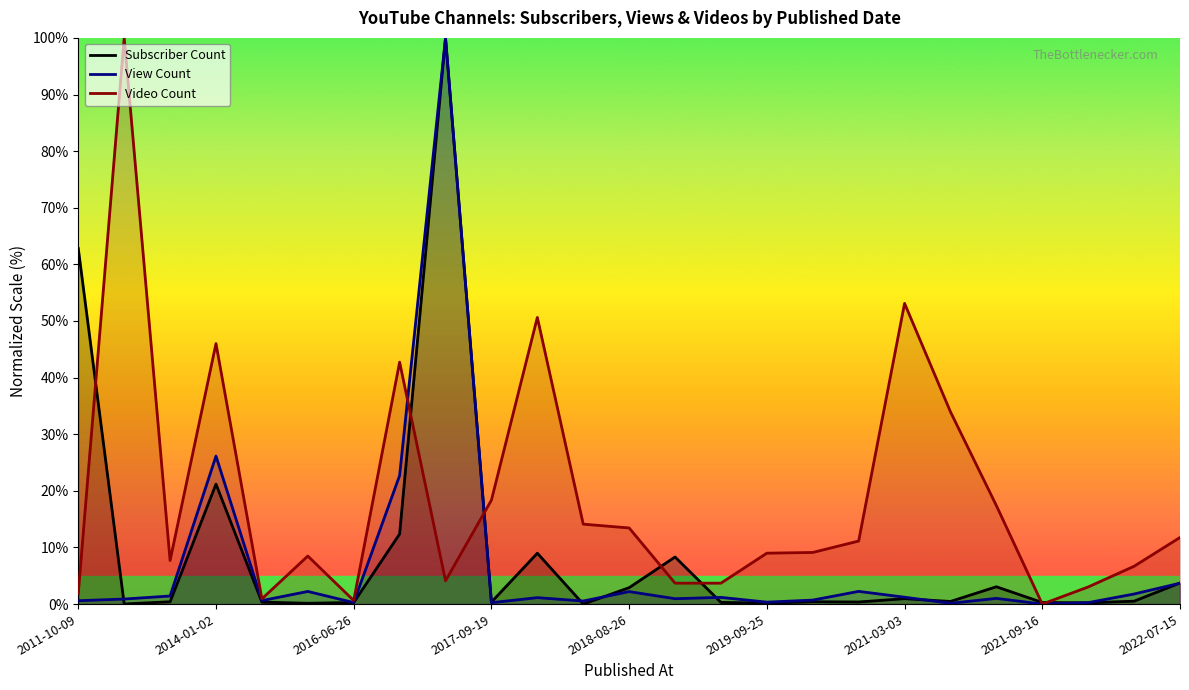

What is the maximum value for Subscriber Count?

100.0